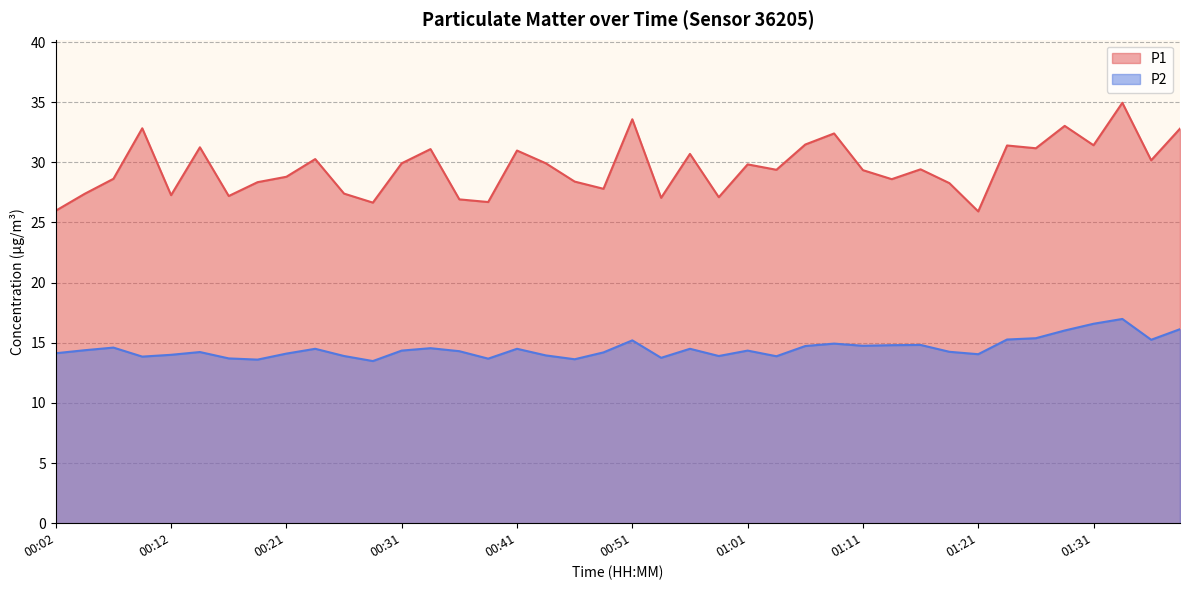

What is the total value across all series at 00:54?

40.8